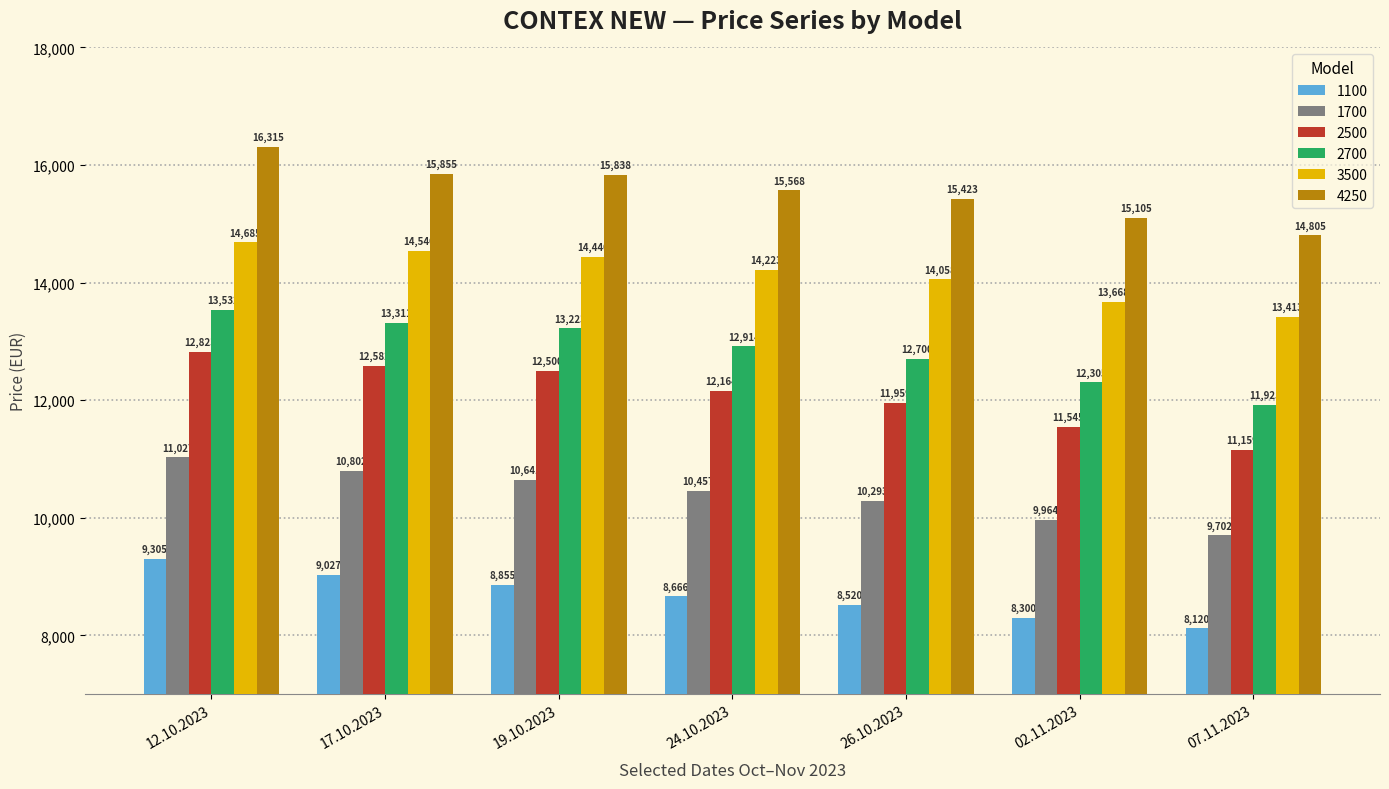

Is the value of 2700 at 07.11.2023 greater than the value of 4250 at 24.10.2023?

No